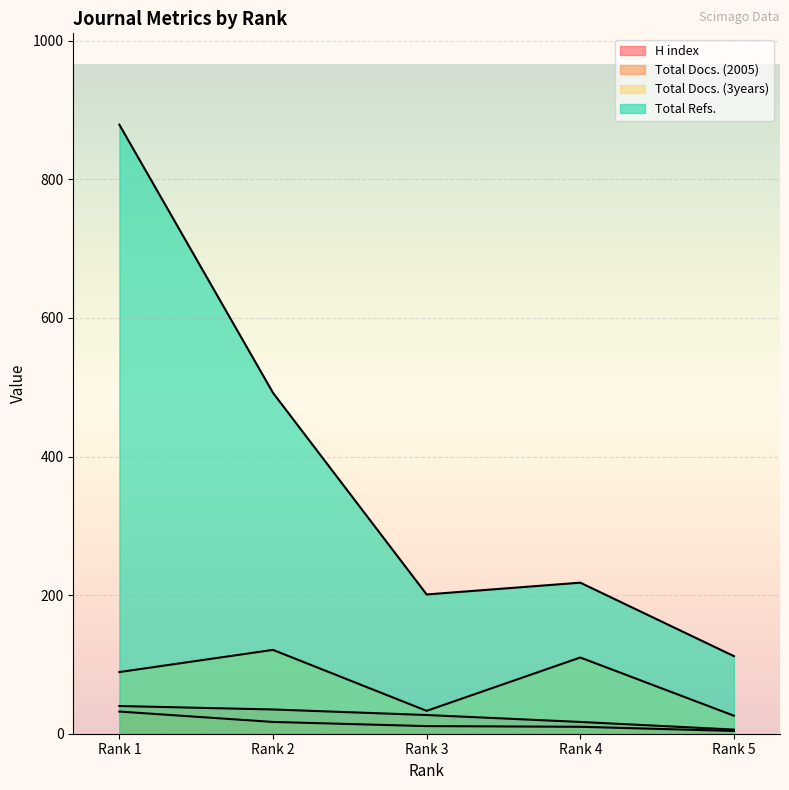

How many lines are shown in the chart?

4